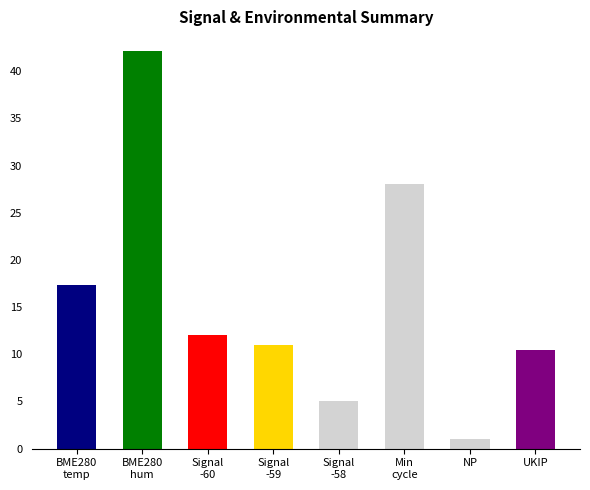

What value does the data have at UKIP?

10.5